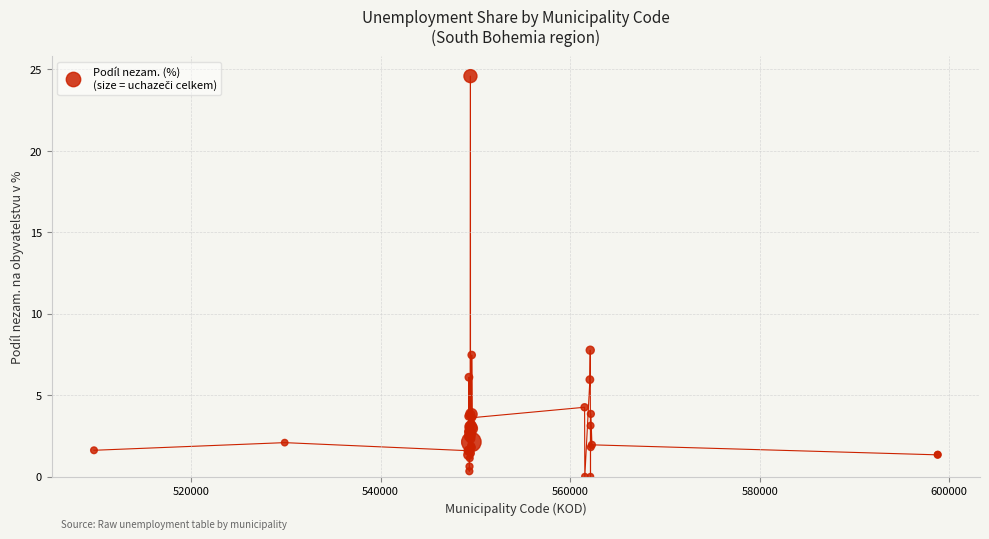

What Y value in the scatter plot is closest to 12?

7.8